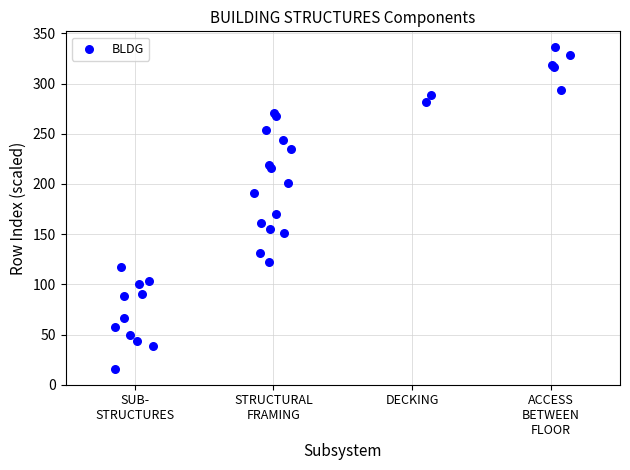

What Y value in the scatter plot is closest to 176?

170